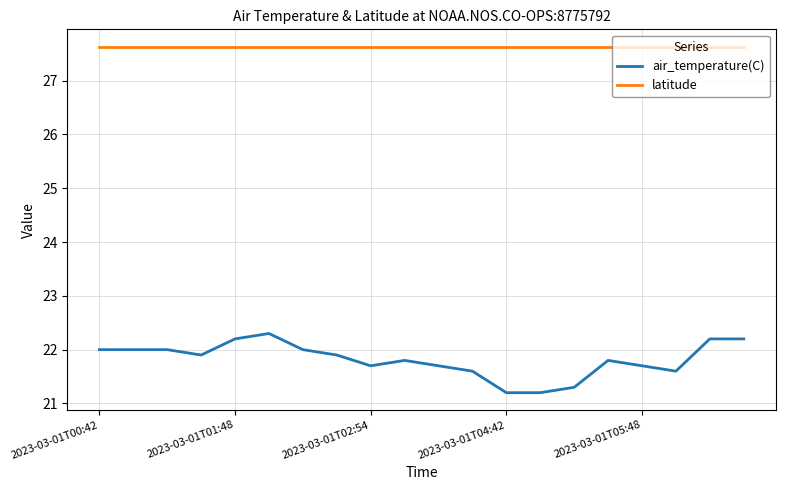

True or false: latitude and air_temperature(C) cross at least once.

False